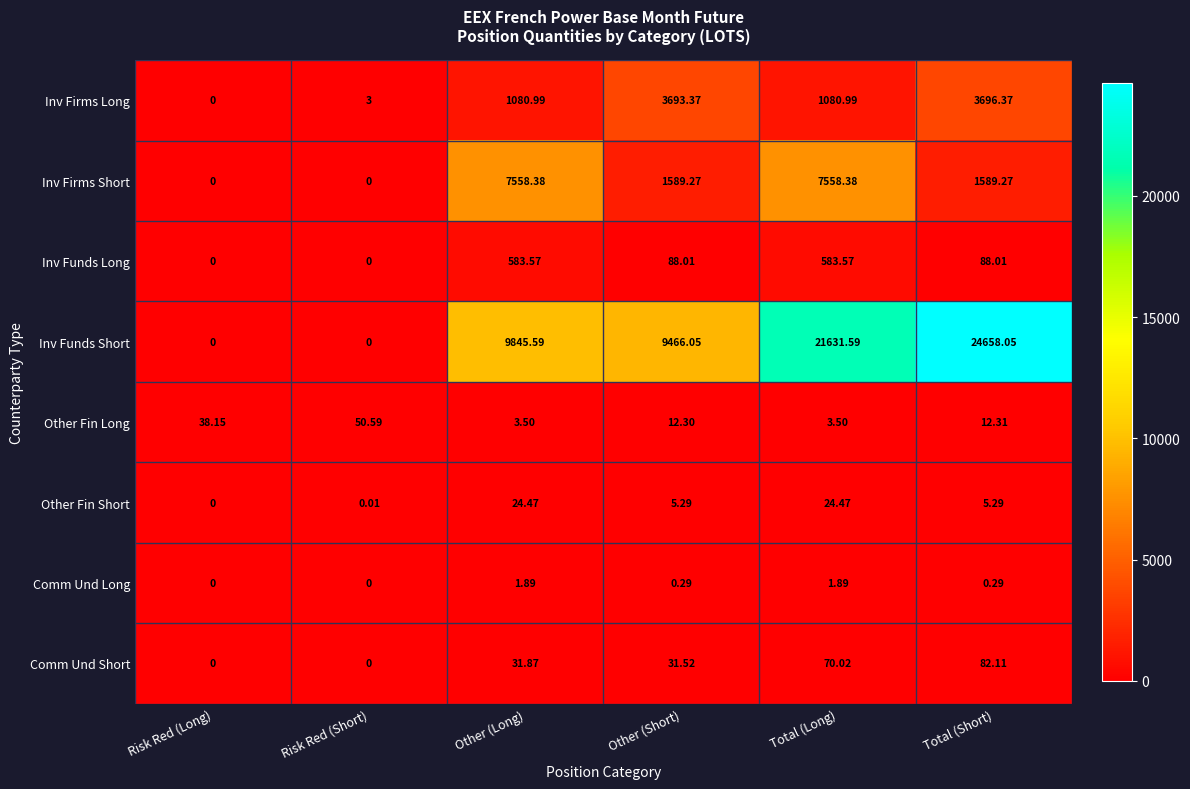

At how many categories does at least one series exceed 14948?

2